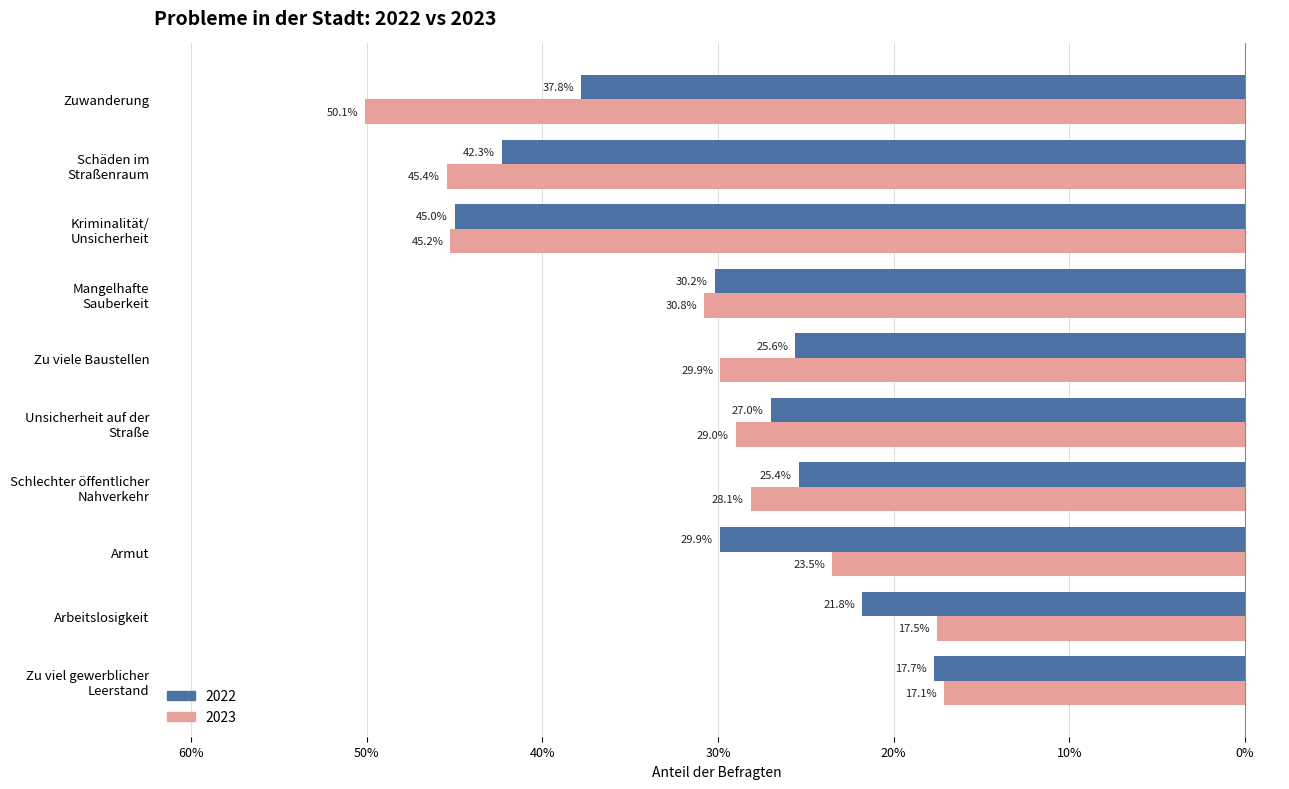

Between Arbeitslosigkeit and Schäden im
Straßenraum, which series saw the biggest shift?

2023